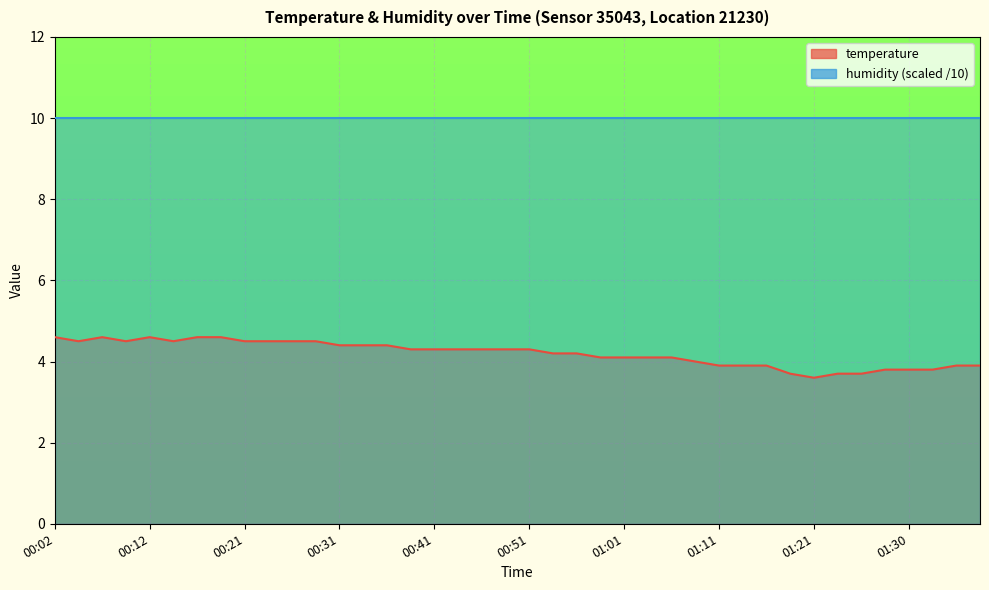

What is the sum of the values at 00:53 and 00:41?

8.5